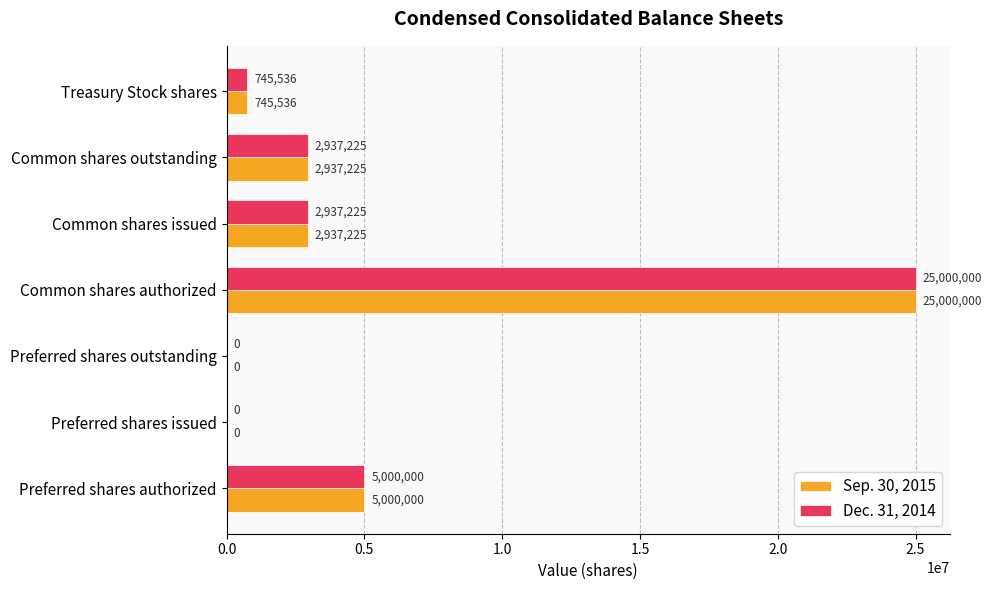

At which label is Dec. 31, 2014 closest to 12500000?

Preferred shares authorized